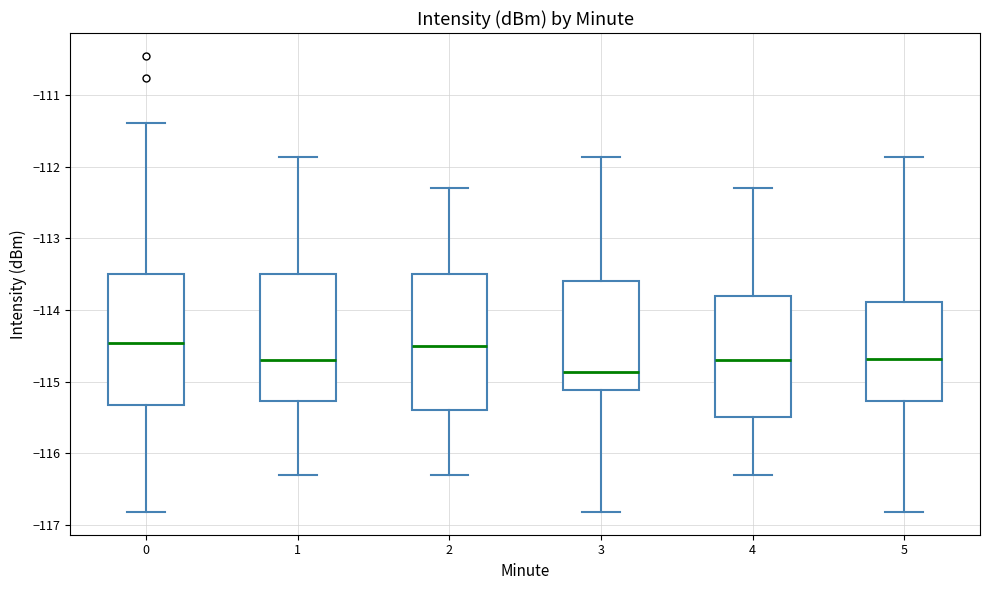

Reading left to right, read every box against the y-axis: the position of its median line, the range the box covers, and the ends of its whiskers. The values are not printed on the chart, so give them approximately, as read against the axis.

0: median -114.5, box -115.3 to -113.5, whiskers -116.8 to -111.4
1: median -114.7, box -115.3 to -113.5, whiskers -116.3 to -111.9
2: median -114.5, box -115.4 to -113.5, whiskers -116.3 to -112.3
3: median -114.9, box -115.1 to -113.6, whiskers -116.8 to -111.9
4: median -114.7, box -115.5 to -113.8, whiskers -116.3 to -112.3
5: median -114.7, box -115.3 to -113.9, whiskers -116.8 to -111.9